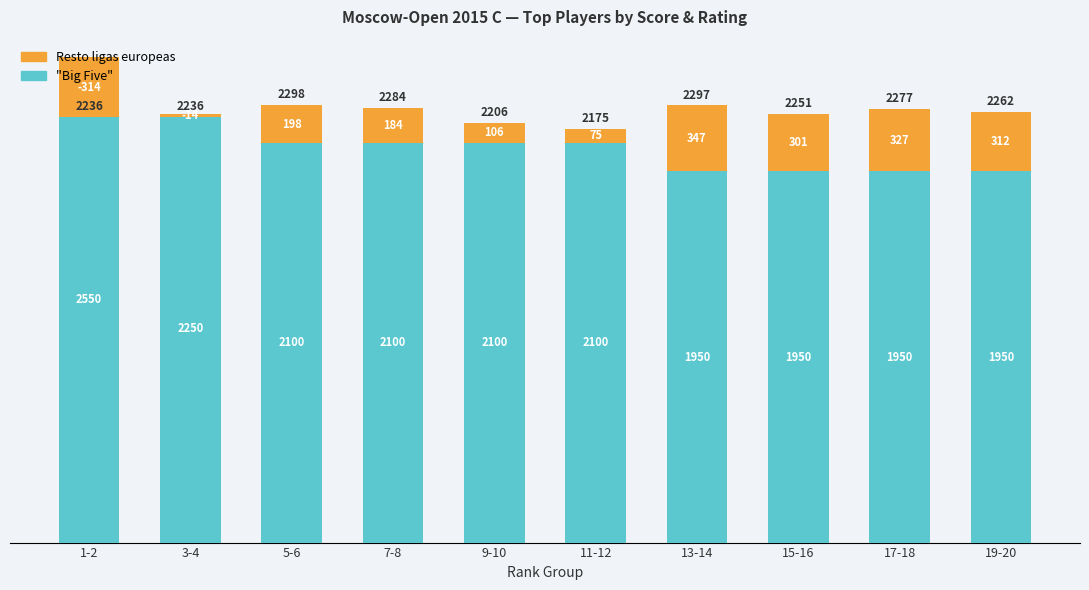

What is the label of the 5th bar from the left?

9-10